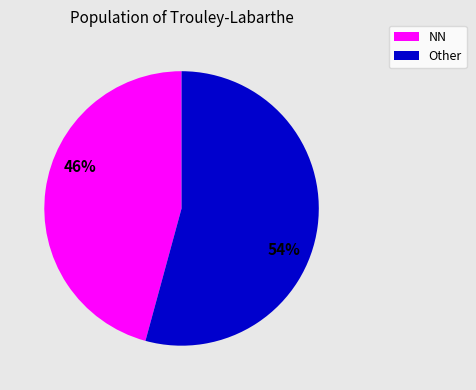

What percentage is the NN slice, to the nearest percent?

46%